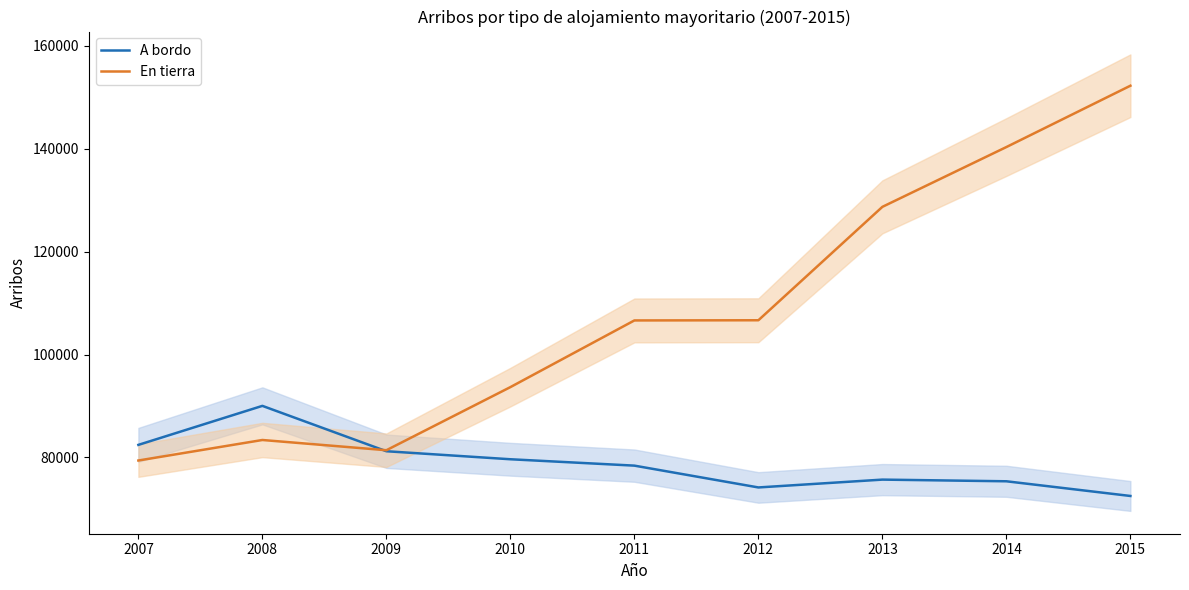

Rank the series by their average value, from lowest to highest.

A bordo, En tierra